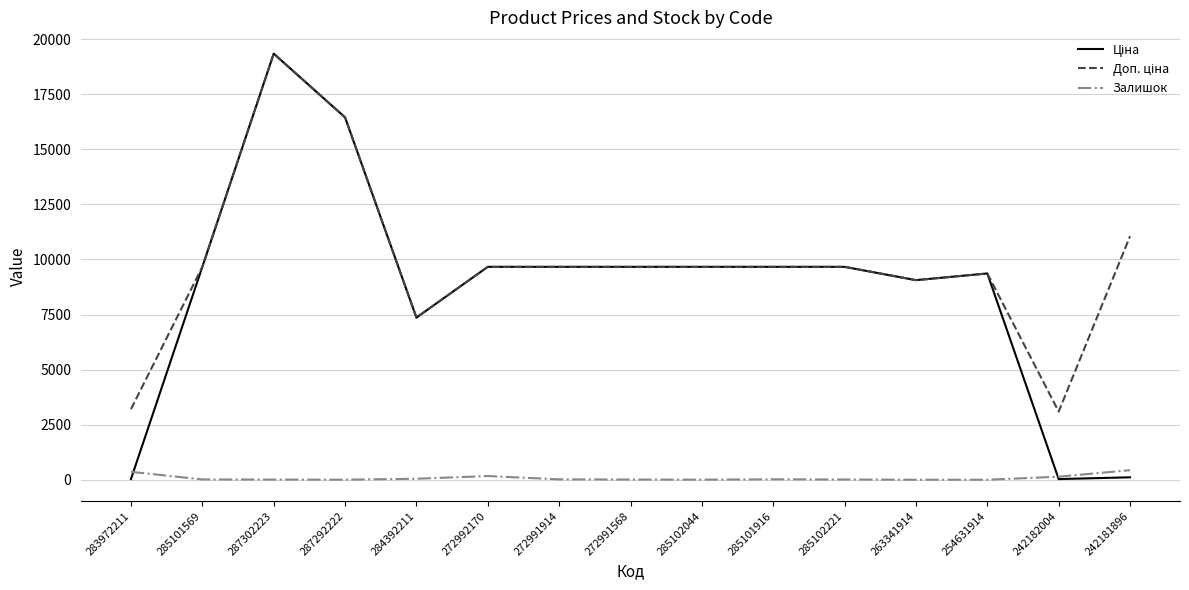

Which label corresponds to the largest value in the chart?

287302223